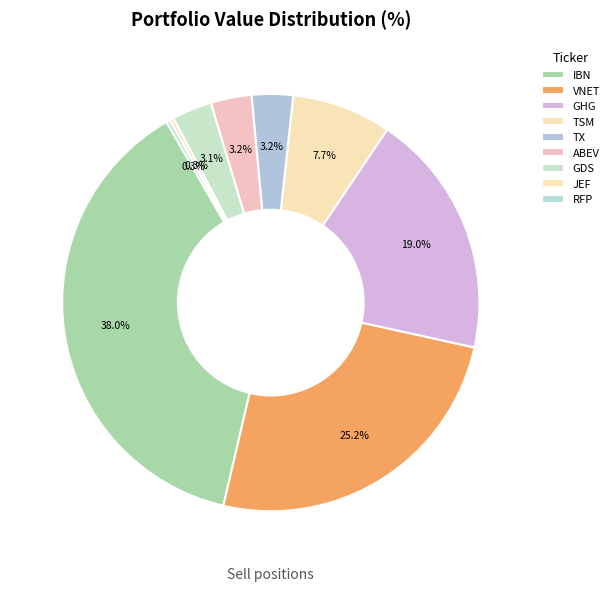

How many segments does this pie chart have?

9